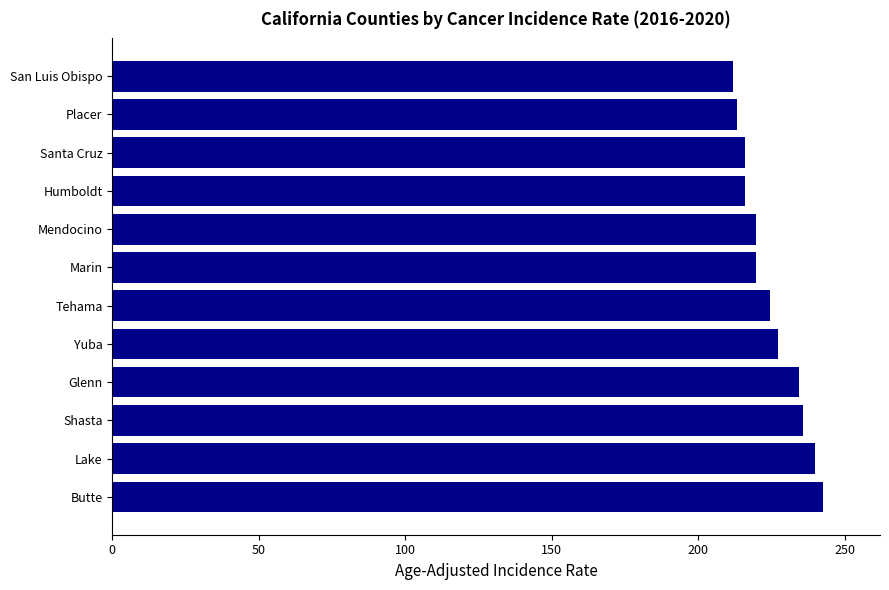

How many data points does each series have?

12